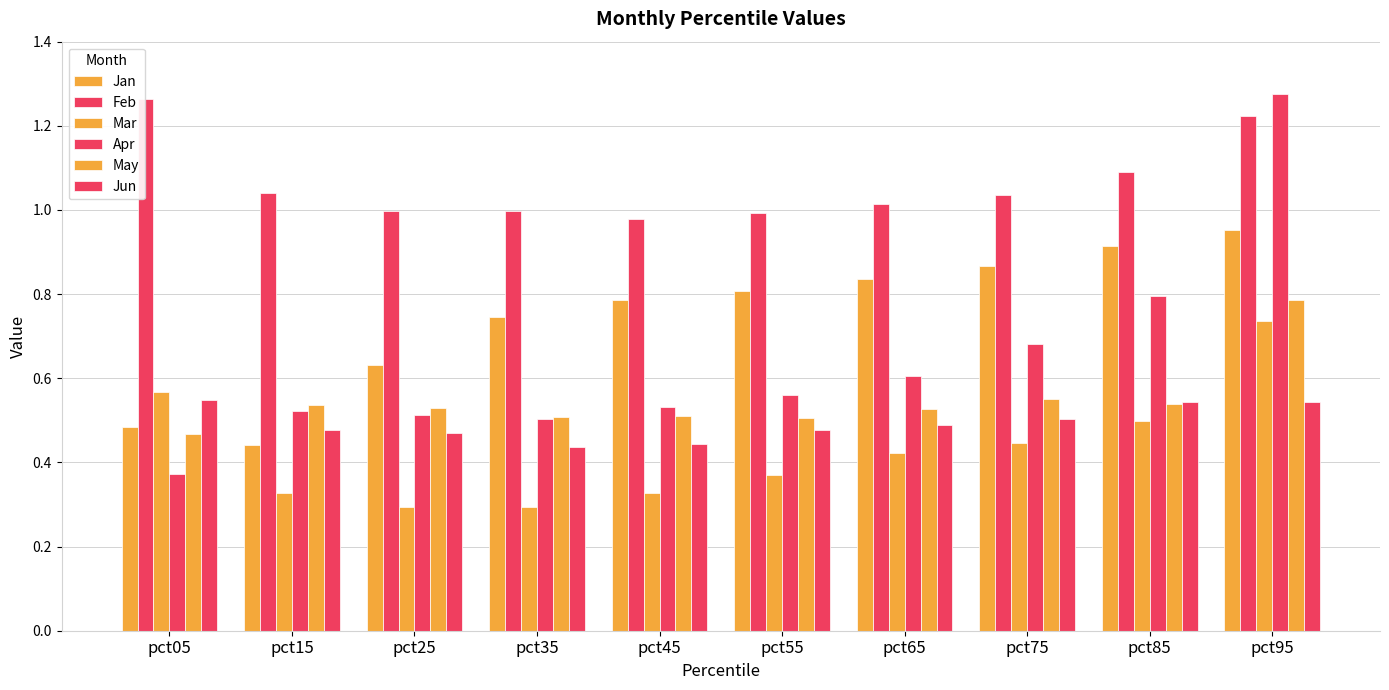

Count the Mar values in the range 0 to 1.

10